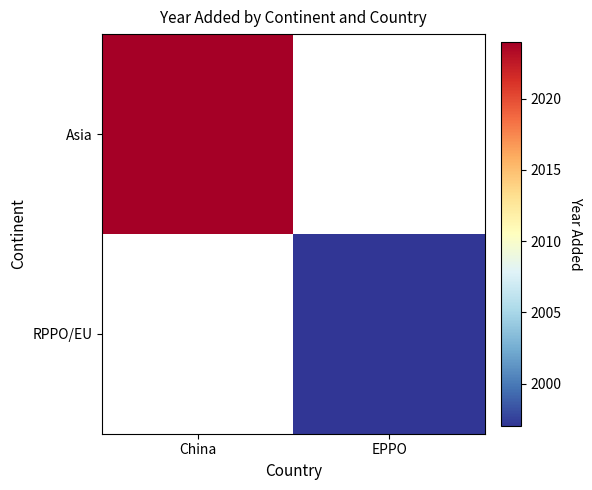

List the series in order of their peak value, highest first.

Asia, RPPO/EU